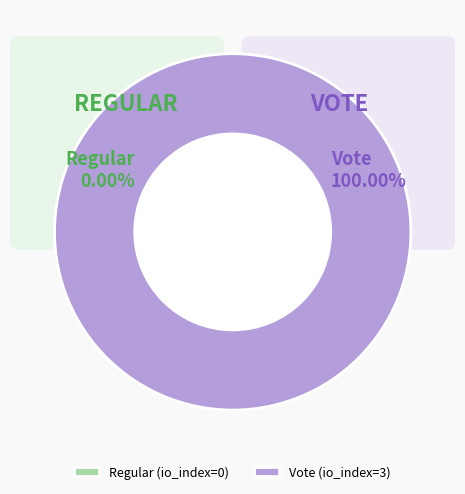

Is it true that Vote (io_index=3) is 100% of the pie?

True